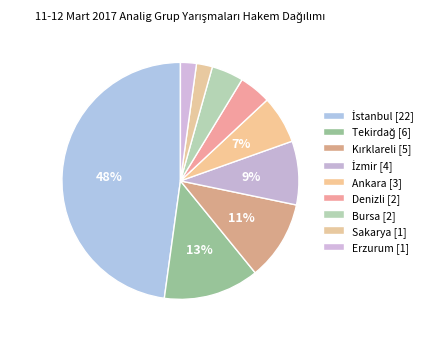

The Kırklareli slice represents 17% of the pie. True or false?

False